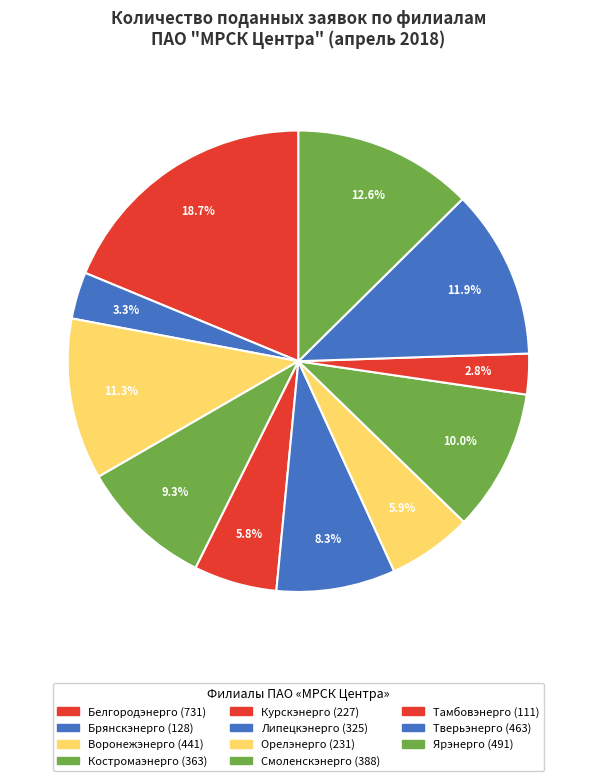

Does Смоленскэнерго account for over 50% of the chart?

No